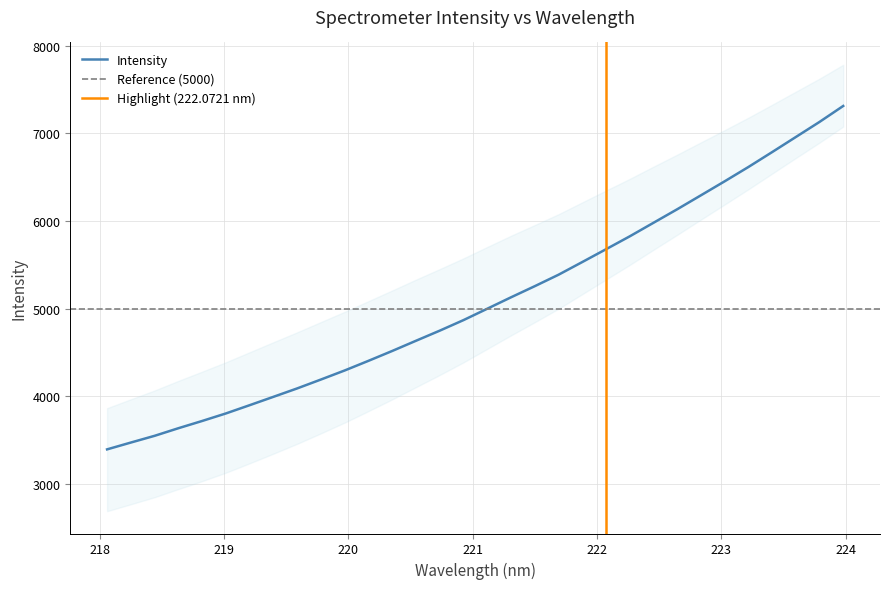

What is the minimum value shown in the chart?

3391.8